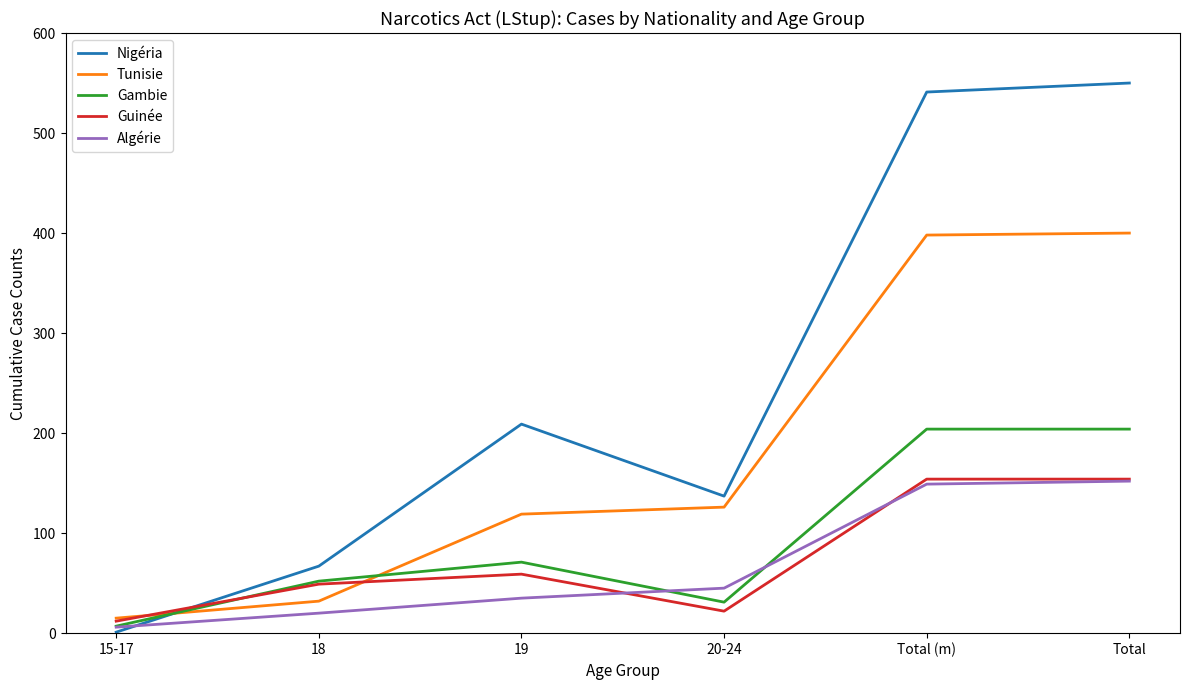

Which series changed the most between 15-17 and Total (m)?

Nigéria